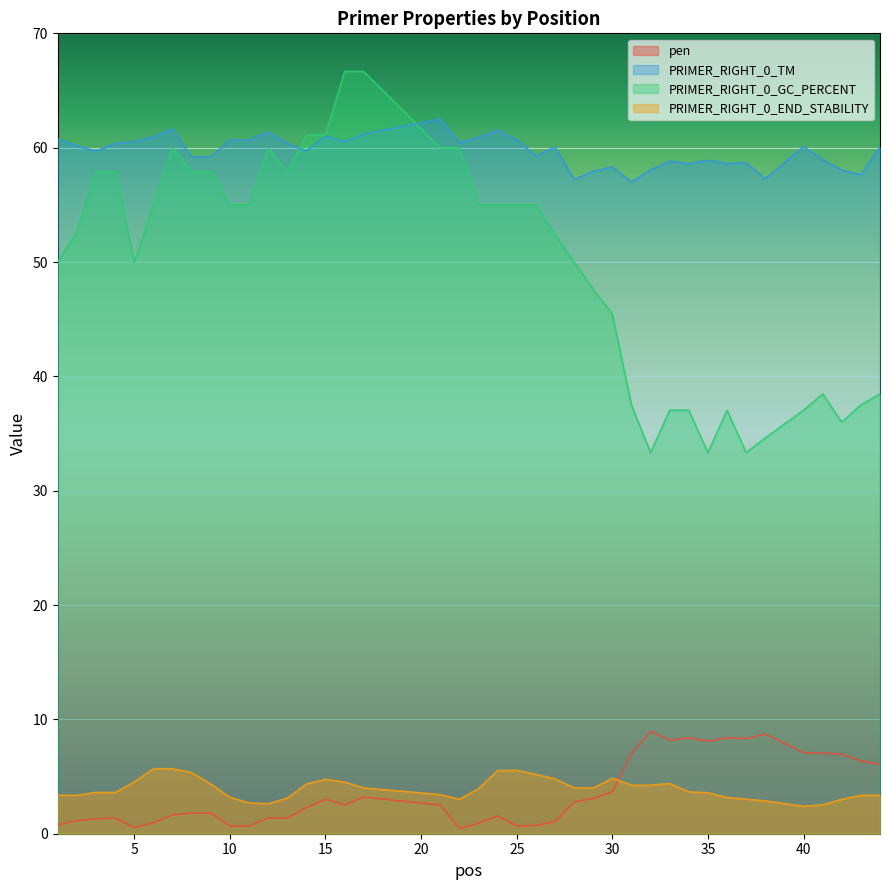

Is the value of PRIMER_RIGHT_0_END_STABILITY at 17 greater than the value of PRIMER_RIGHT_0_GC_PERCENT at 8?

No